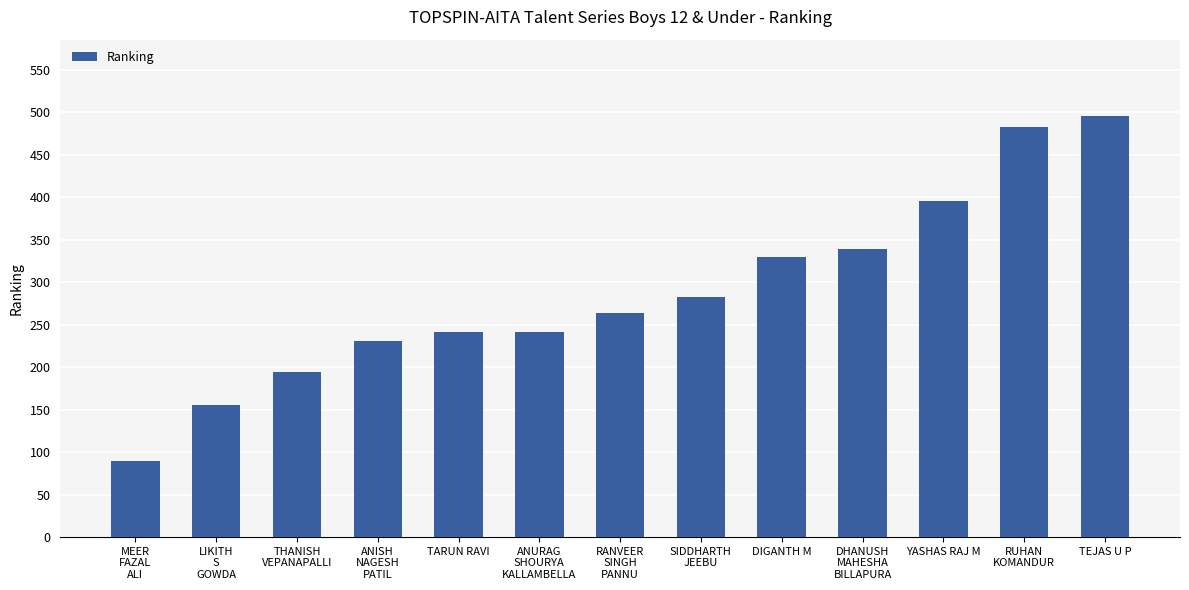

Does the chart contain any negative values?

No